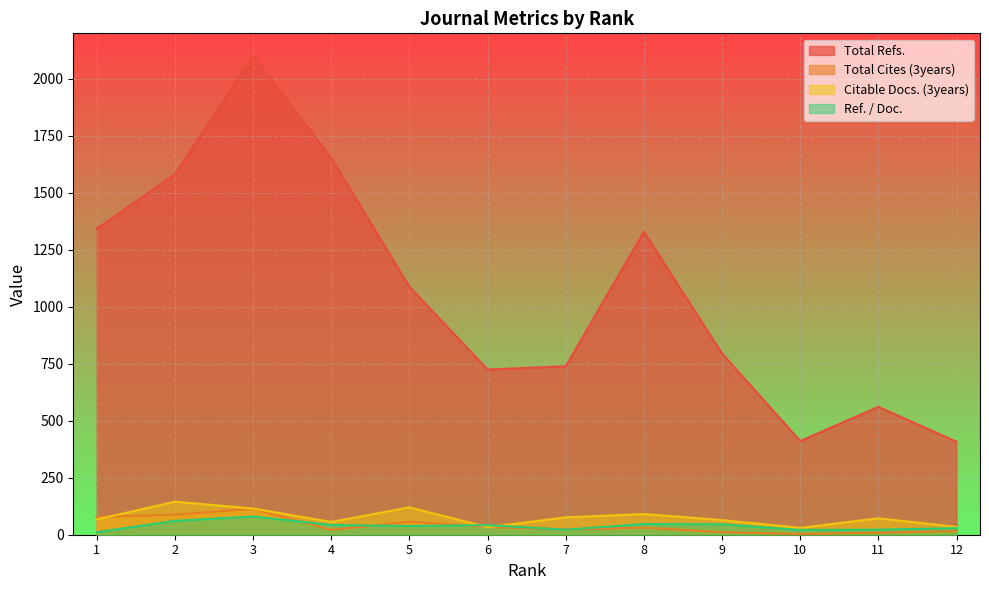

The Total Cites (3years) series shows 4 at 10. True or false?

False